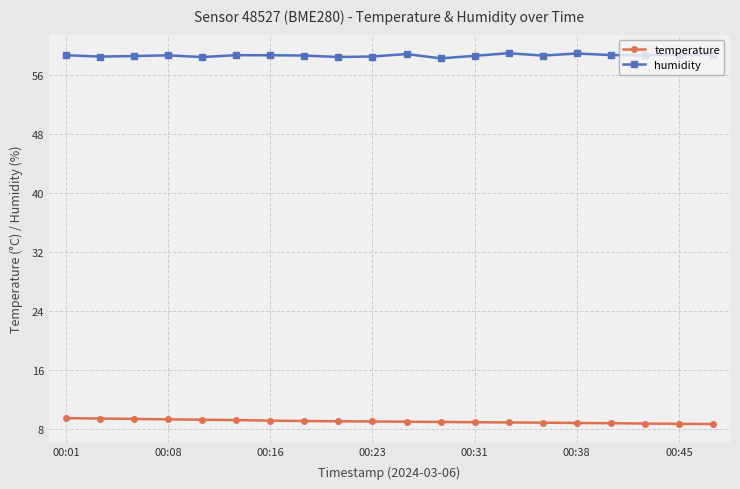

What is the value of the humidity point at the 20th from the left?

58.7